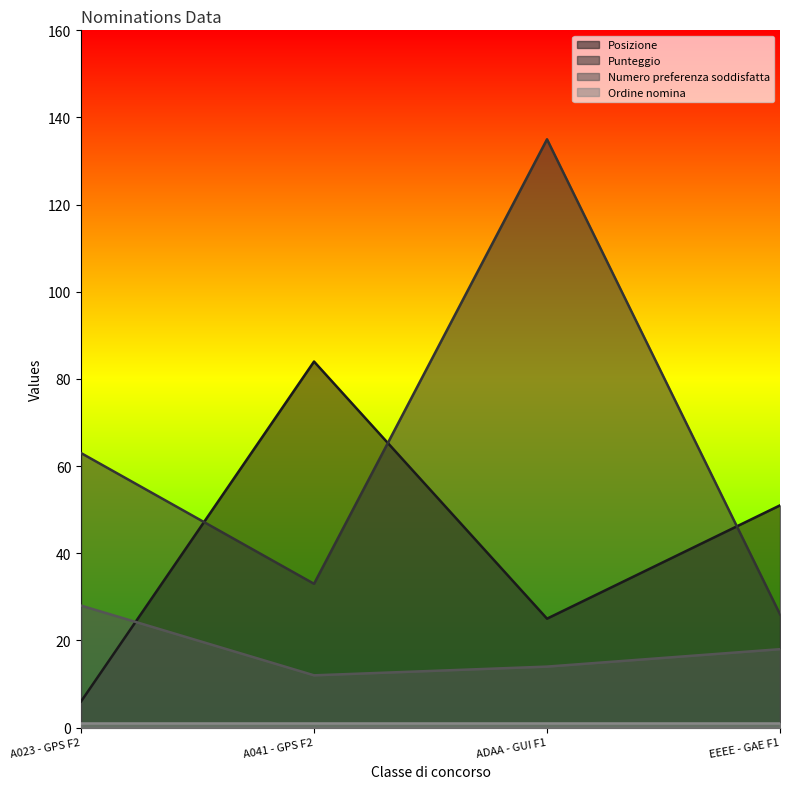

What is the total value across all series at A041 - GPS F2?

130